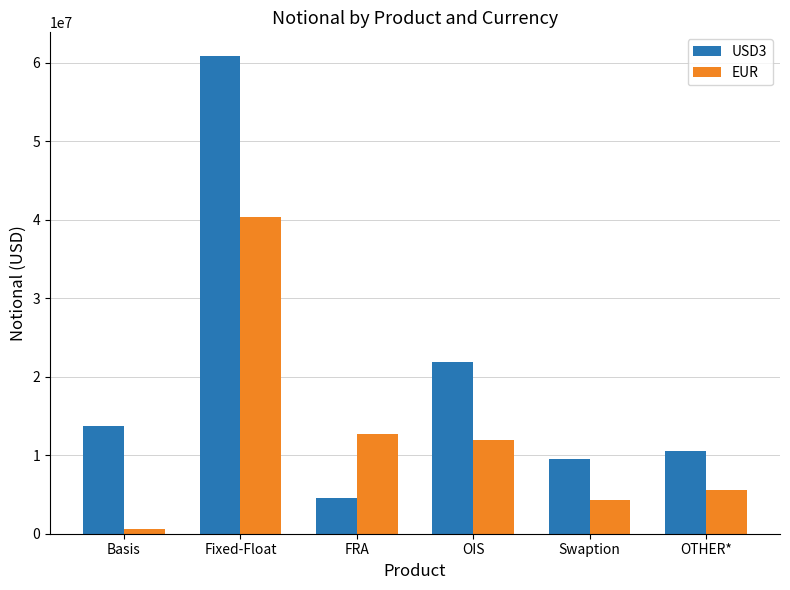

What is the highest value of the EUR series?

40342294